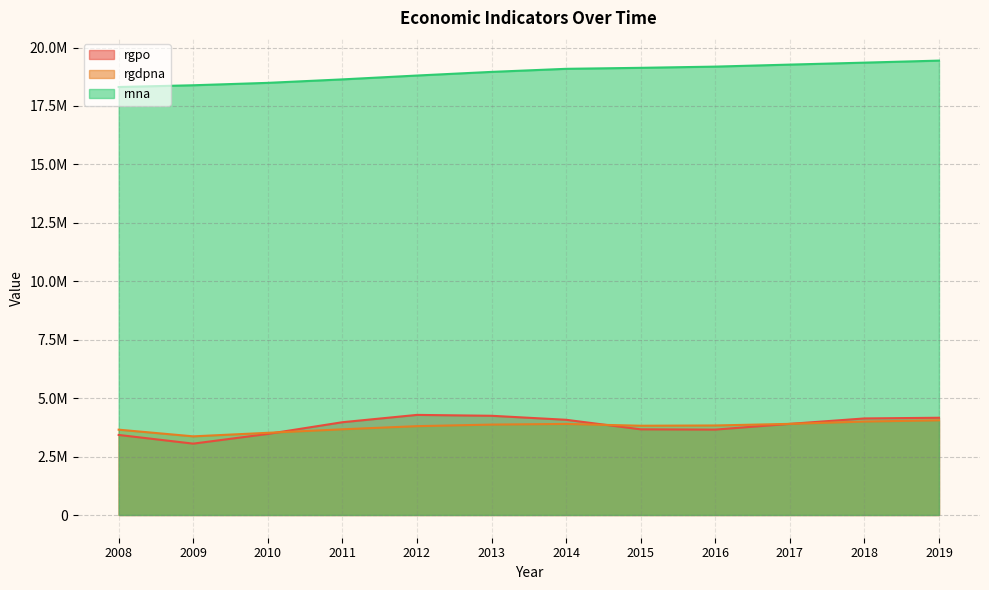

How many distinct data groups are displayed?

3